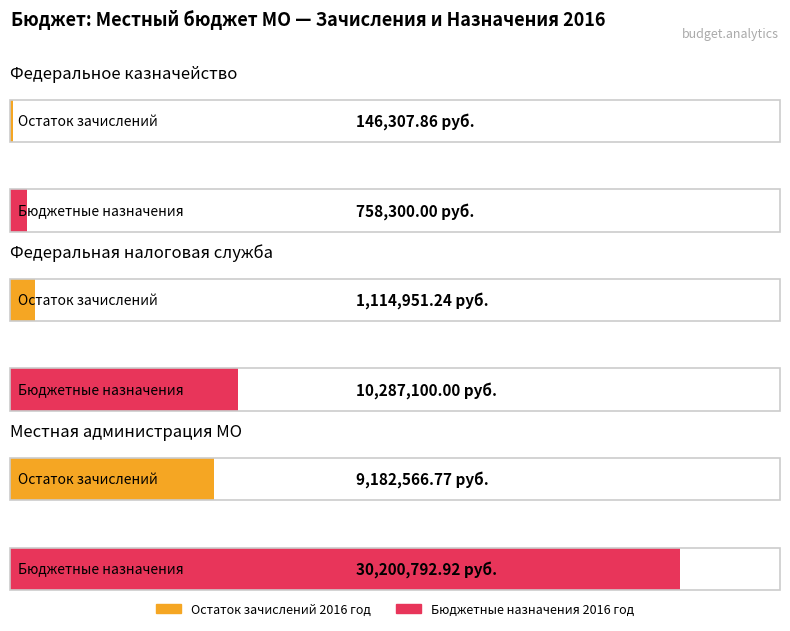

At how many categories does at least one series exceed 17567796?

1